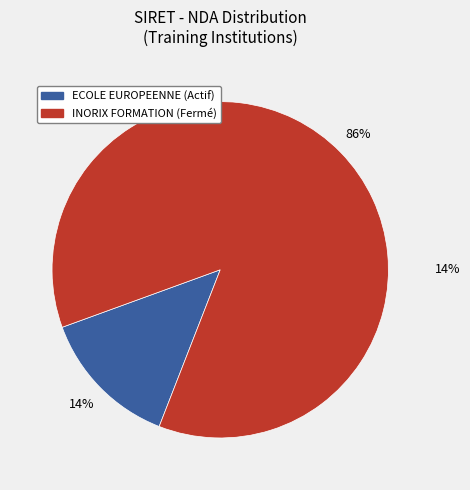

What percentage is the 84361018900014 slice, to the nearest percent?

86%